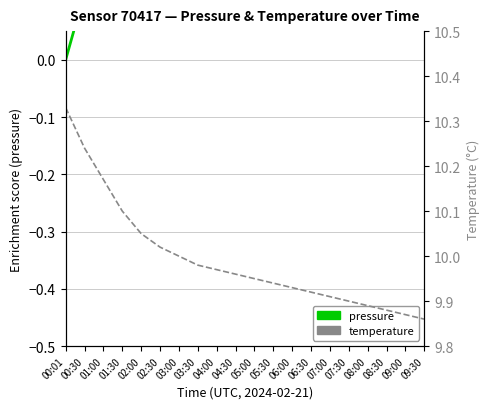

Count the number of data series in this chart.

2